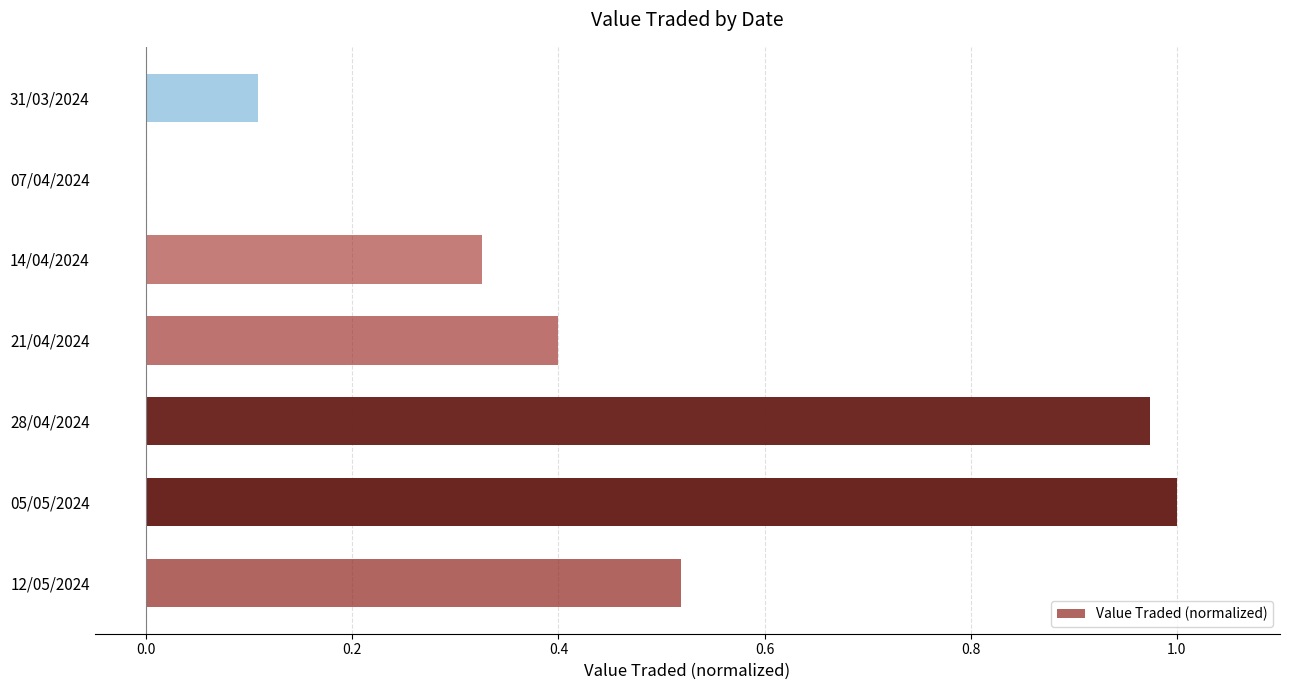

Between 31/03/2024 and 05/05/2024, which is larger?

05/05/2024